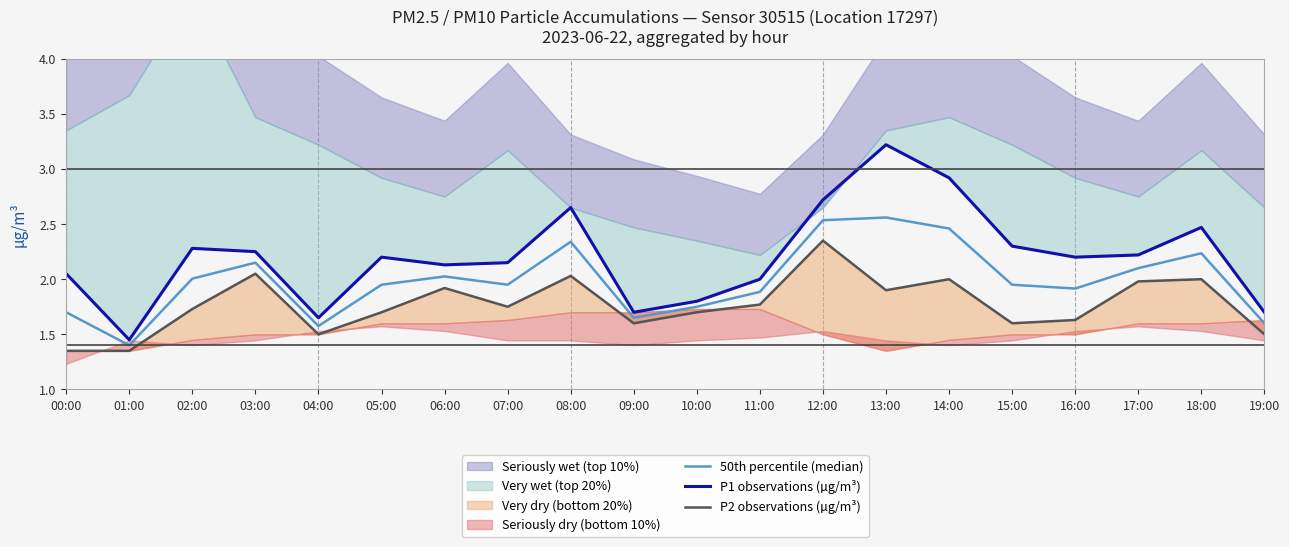

Is this an area chart (filled region under the line)?

No